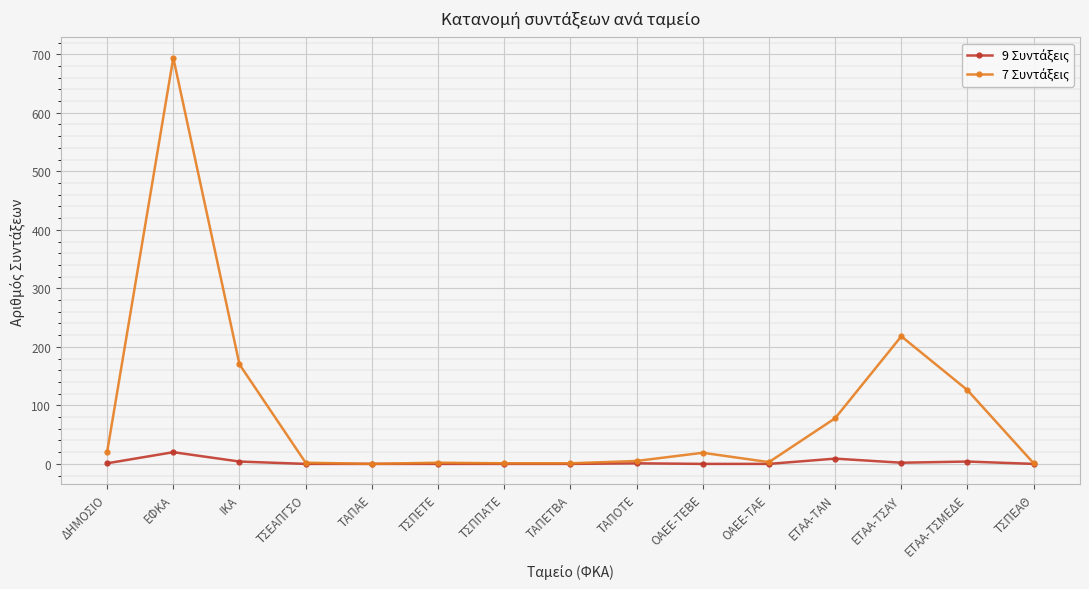

What is the label of the 8th point from the right?

ΤΑΠΕΤΒΑ